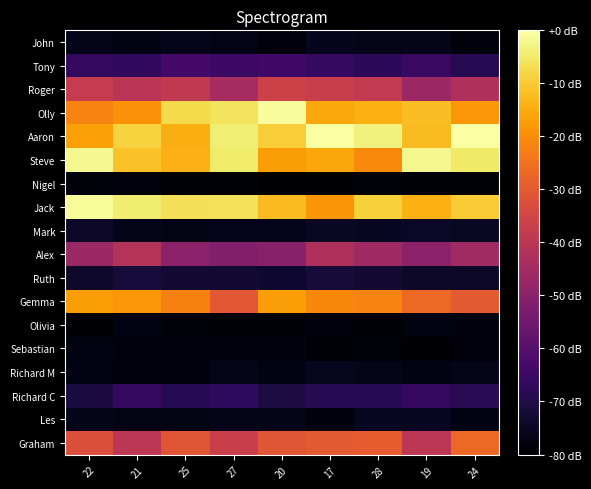

Between 22 and 19, which series saw the biggest shift?

Jack